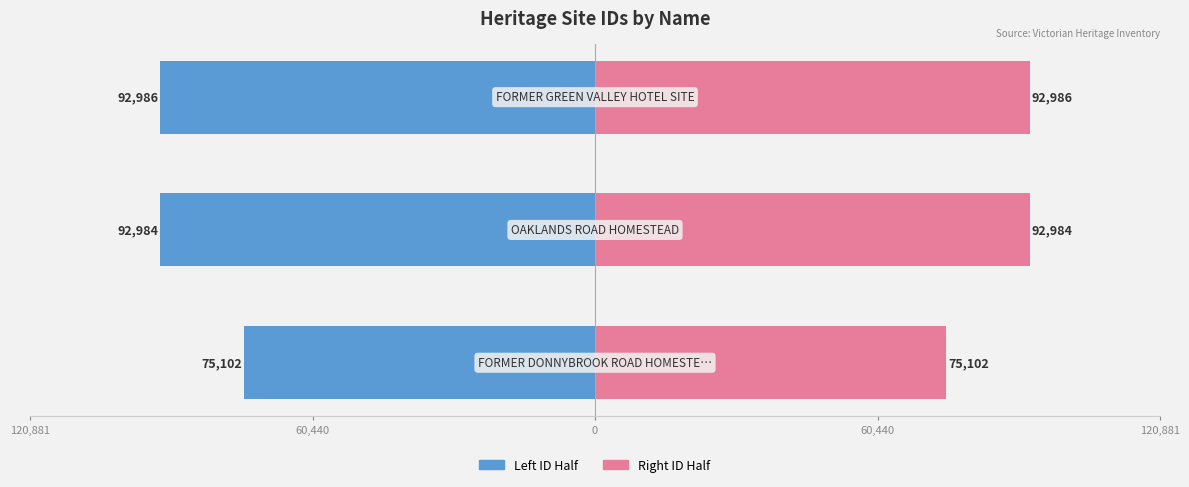

What position from the right is 60,440?

2